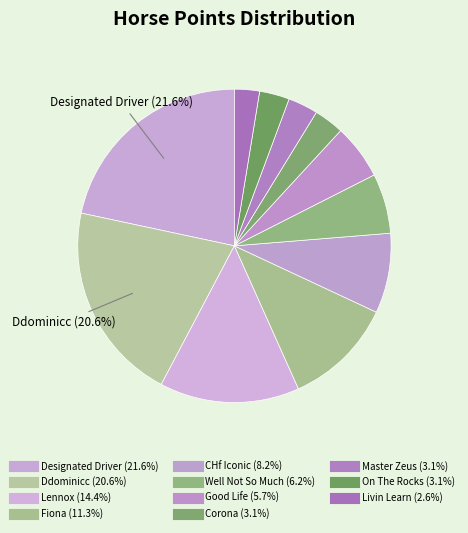

Is there any slice that represents more than half of the pie?

No